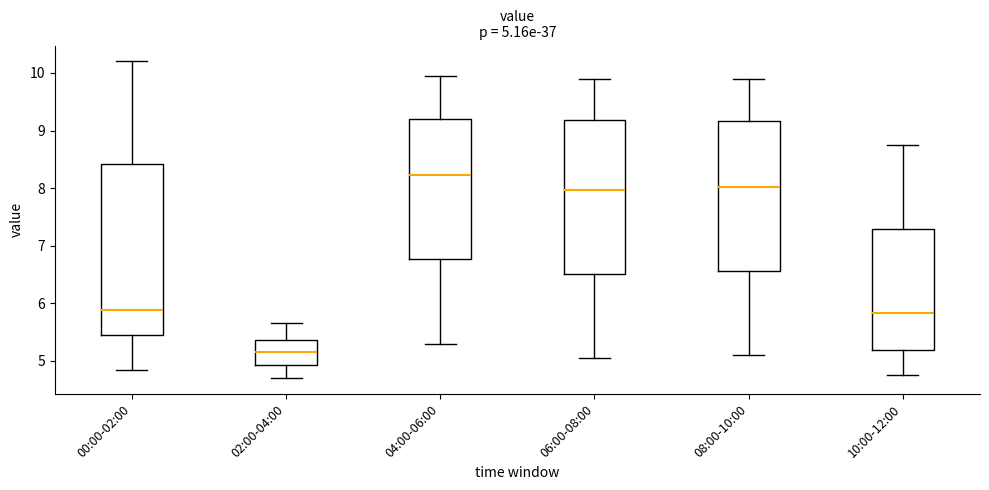

Which box is the tallest, from its lower edge to its upper edge?

00:00-02:00